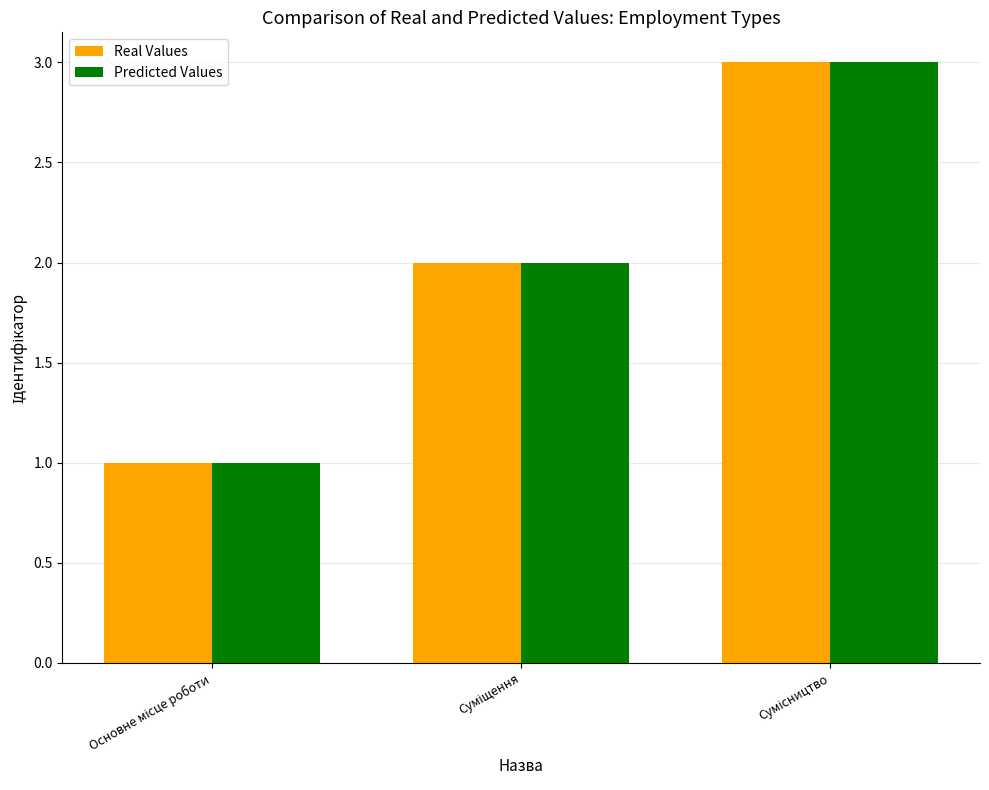

How many values in the Predicted Values series are below 2?

1